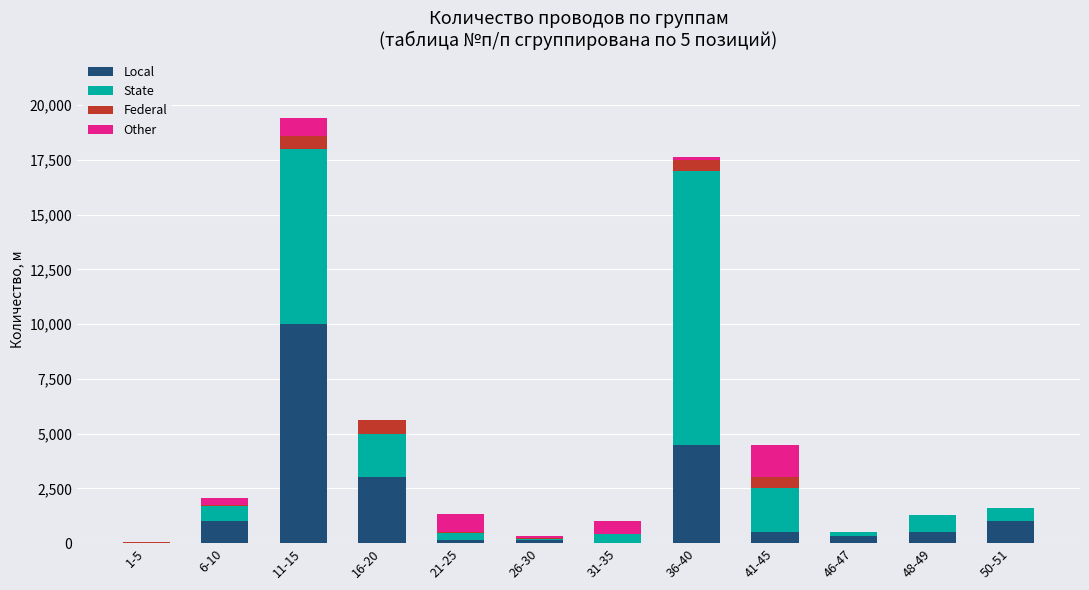

Which category has the highest value in the Local series?

11-15